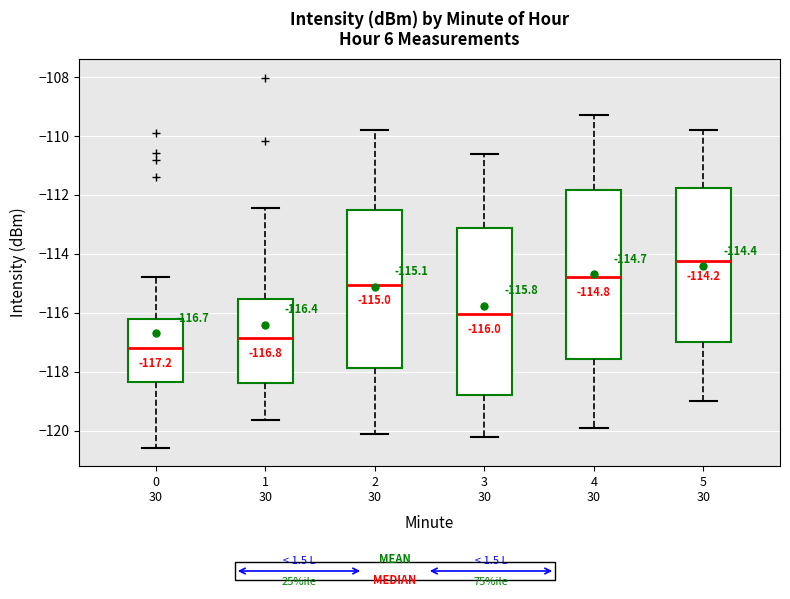

Which box has the lowest median line?

0 30